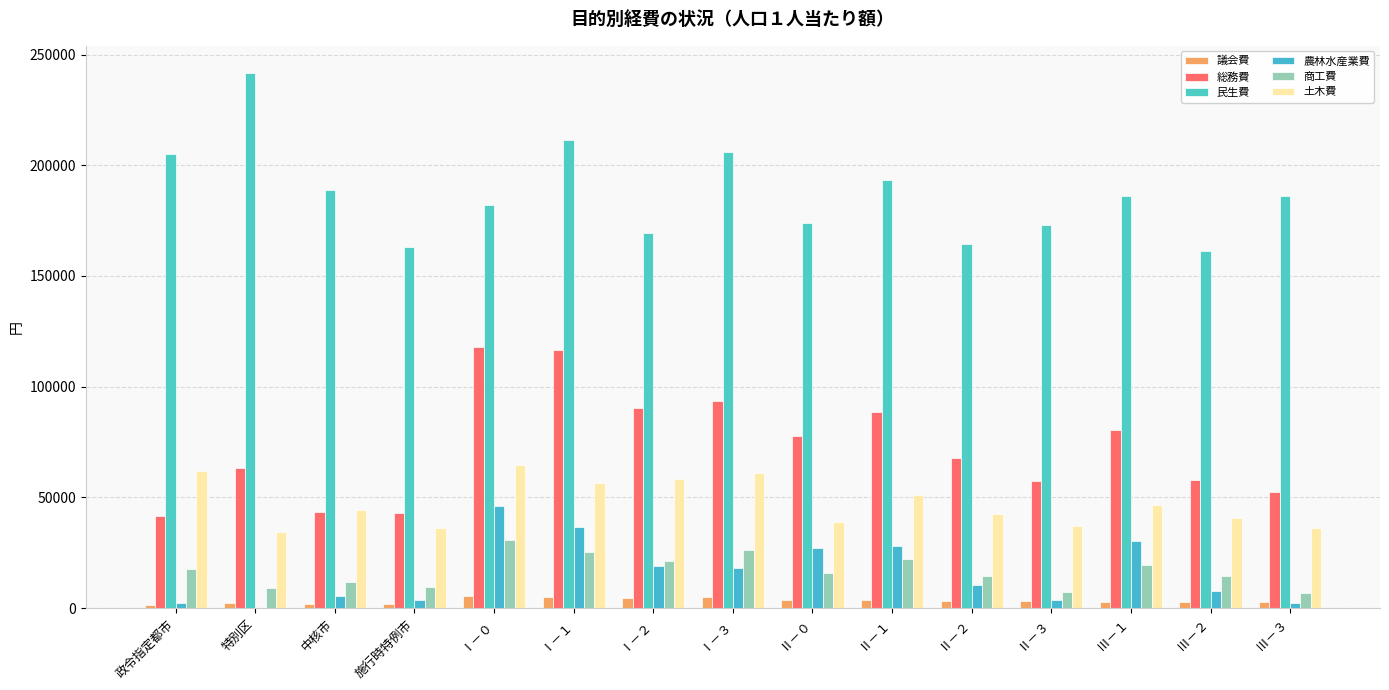

Are the bars horizontal?

No